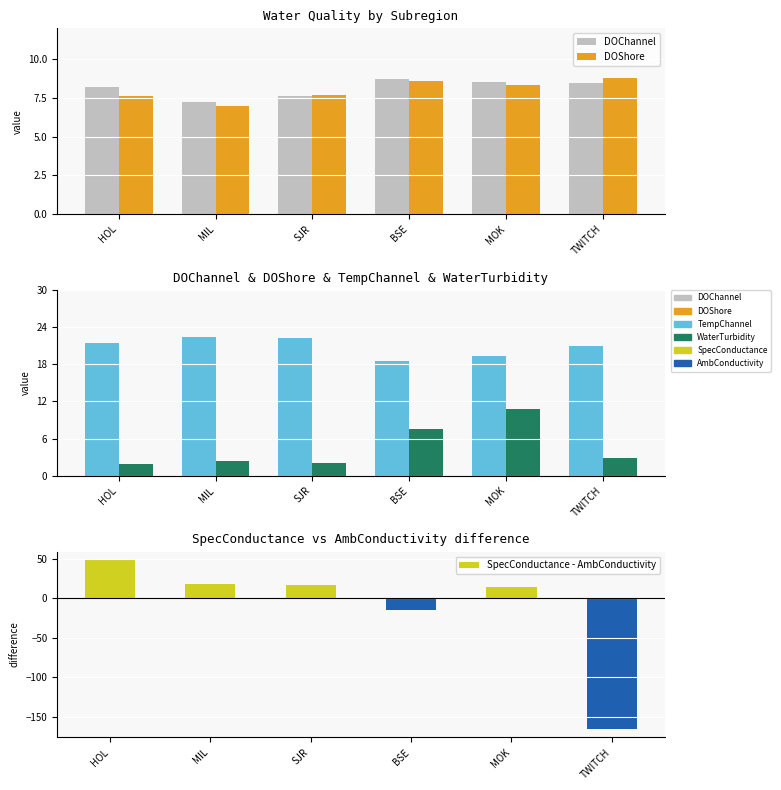

How many bars are there in total?

30